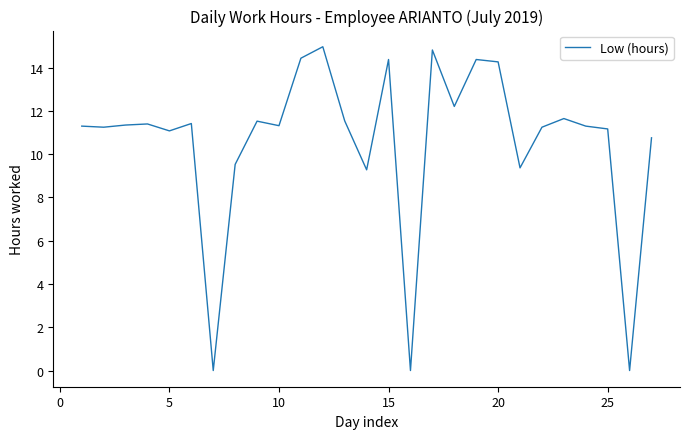

What is the sum of all values?

286.0